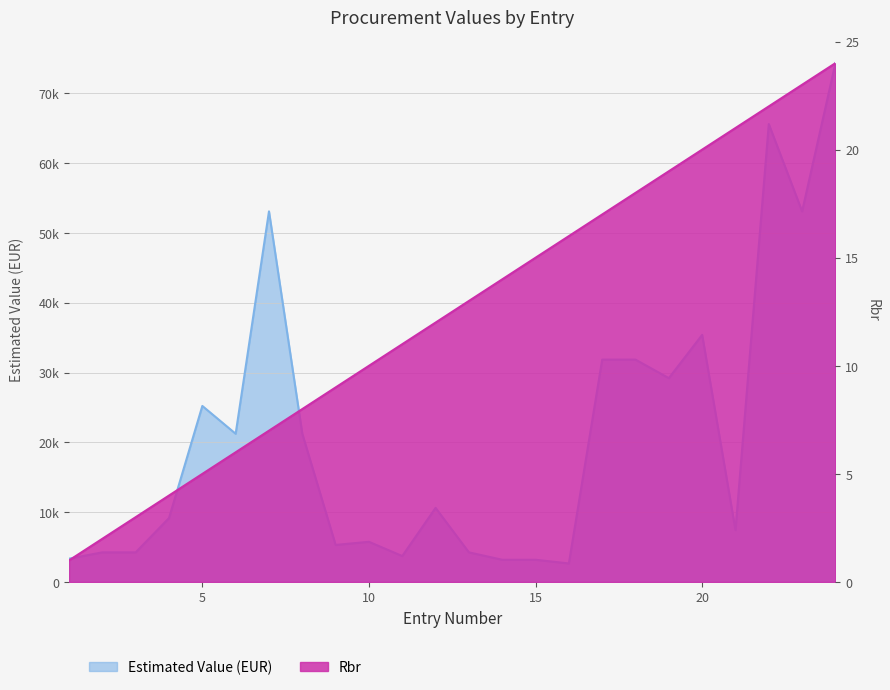

Rank the categories by Rbr value from highest to lowest.

24, 23, 22, 21, 20, 19, 18, 17, 16, 15, 14, 13, 12, 11, 10, 9, 8, 7, 6, 5, 4, 3, 2, 1